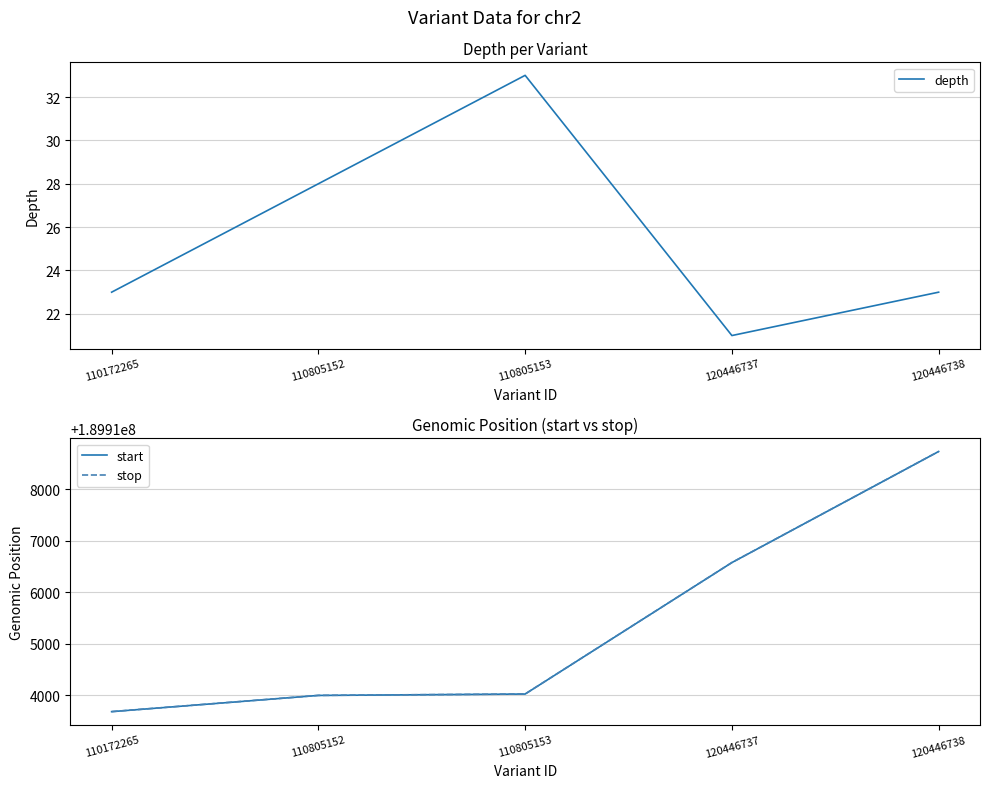

How many distinct data groups are displayed?

3